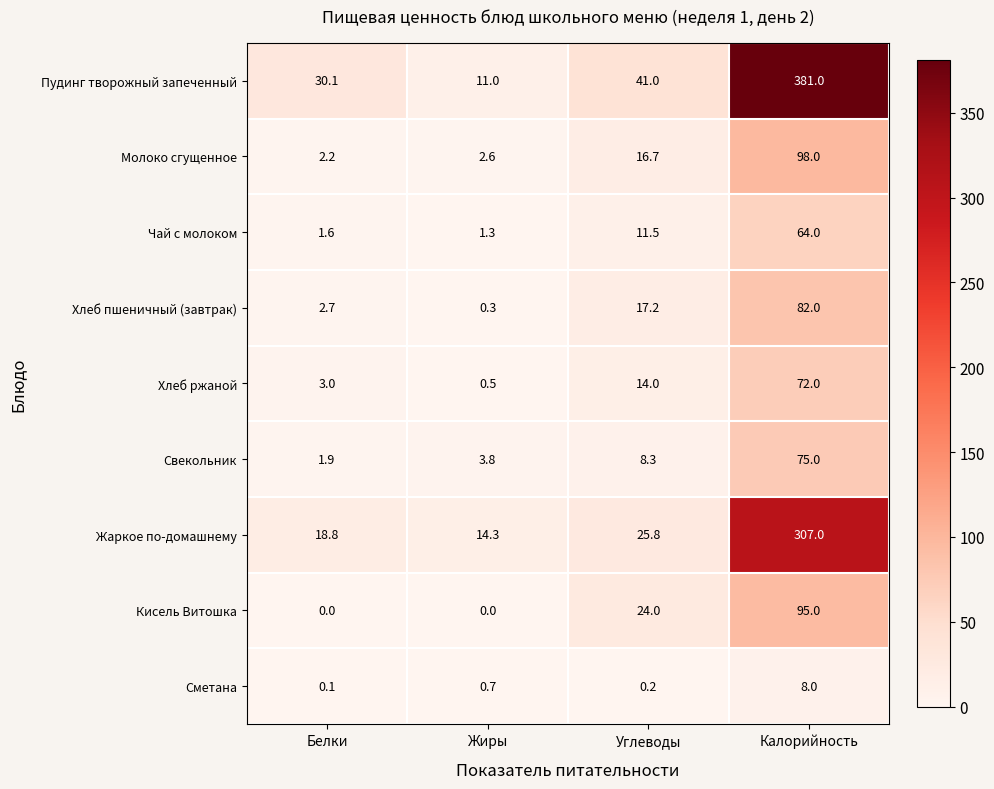

Which series changed the most between Белки and Калорийность?

Пудинг творожный запеченный